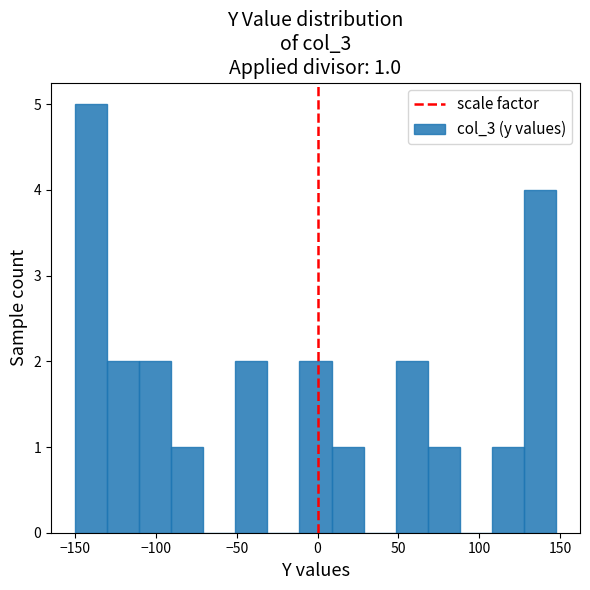

Read against the x-axis, roughly where is the centre of the tallest bar?

-140